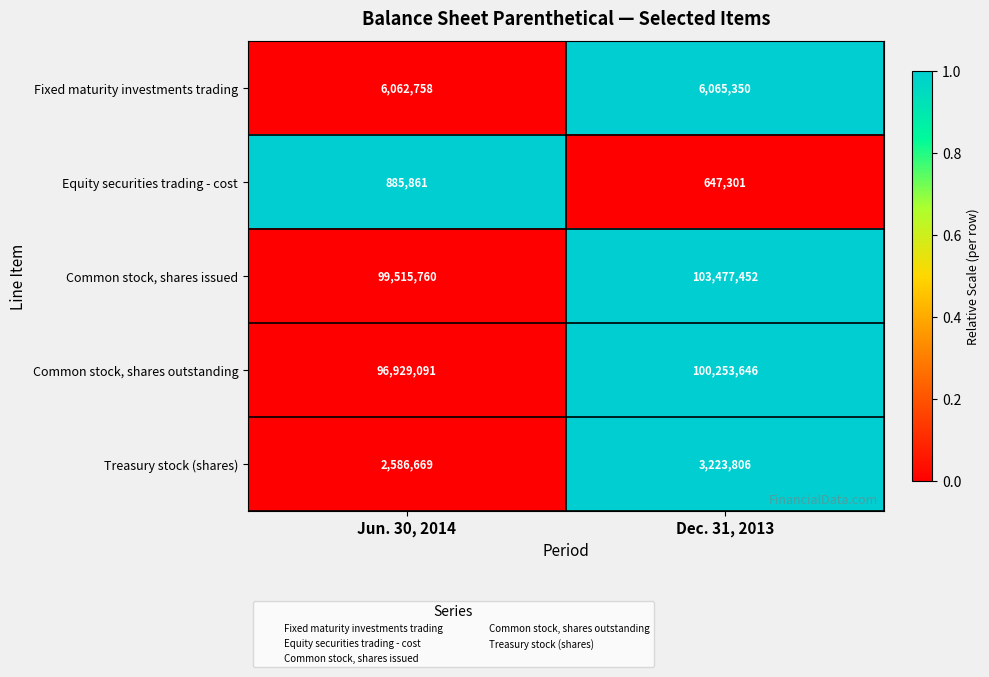

What is the total value across all series at Dec. 31, 2013?

213667555